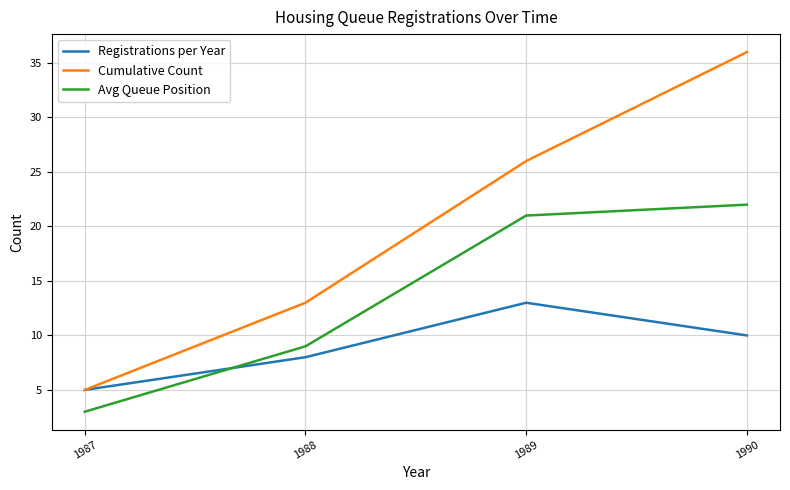

What is the average value of the Avg Queue Position series?

14